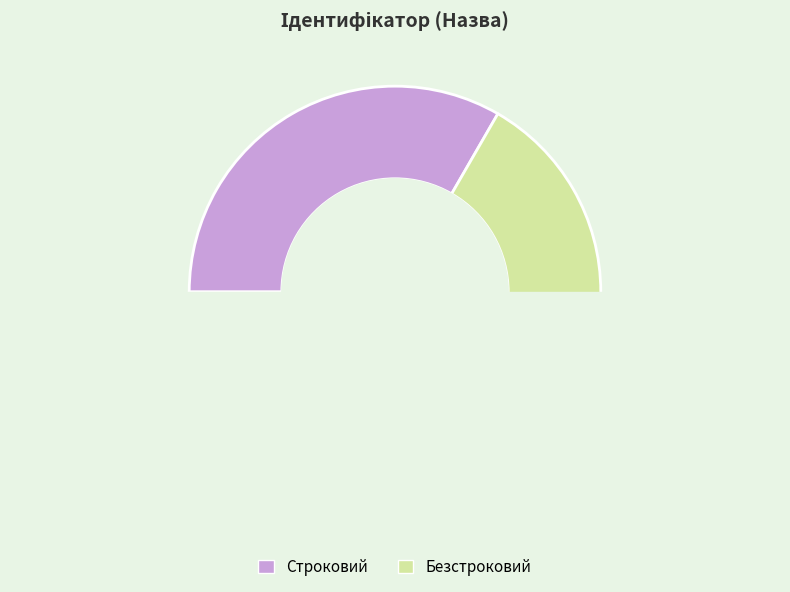

Is it true that Безстроковий is 56% of the pie?

False